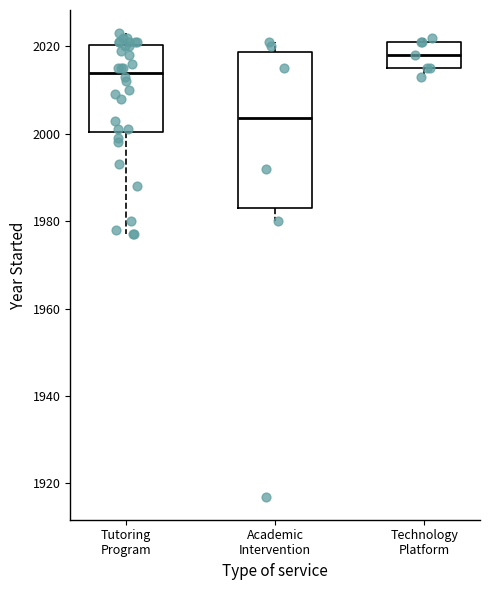

Reading left to right, read every box against the y-axis: the position of its median line, the range the box covers, and the ends of its whiskers. The values are not printed on the chart, so give them approximately, as read against the axis.

Tutoring Program: median 2014, box 2000 to 2020, whiskers 1978 to 2024
Academic Intervention: median 2004, box 1984 to 2018, whiskers 1980 to 2022
Technology Platform: median 2018, box 2016 to 2022, whiskers 2014 to 2022 (just above the box's upper edge)